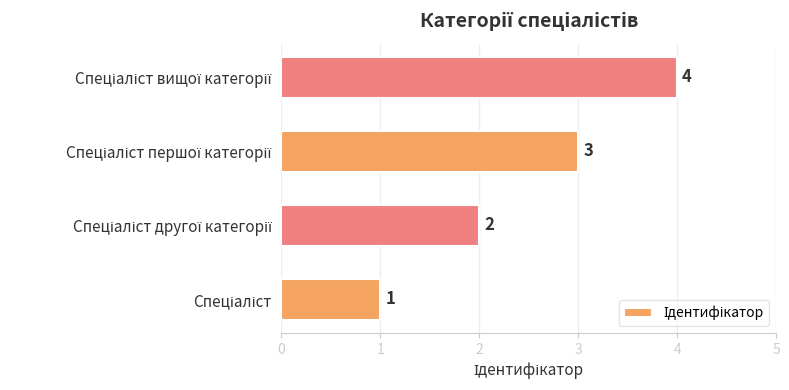

What is the sum of all values?

10